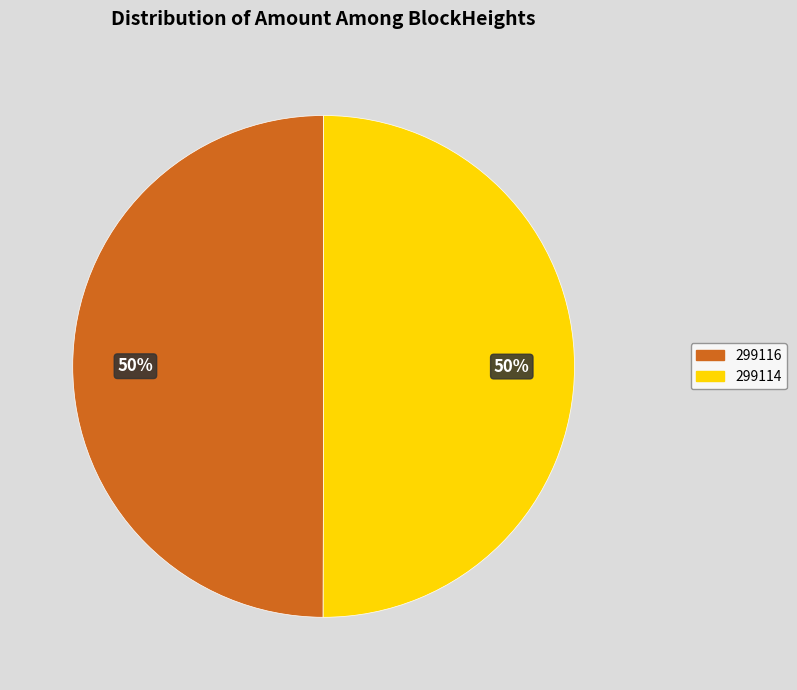

Is it true that 299114 is 61% of the pie?

False